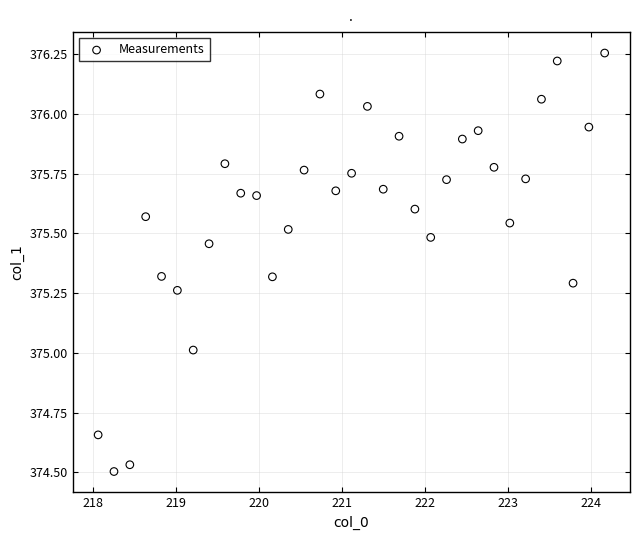

What is the range of X values (max minus min)?

6.1